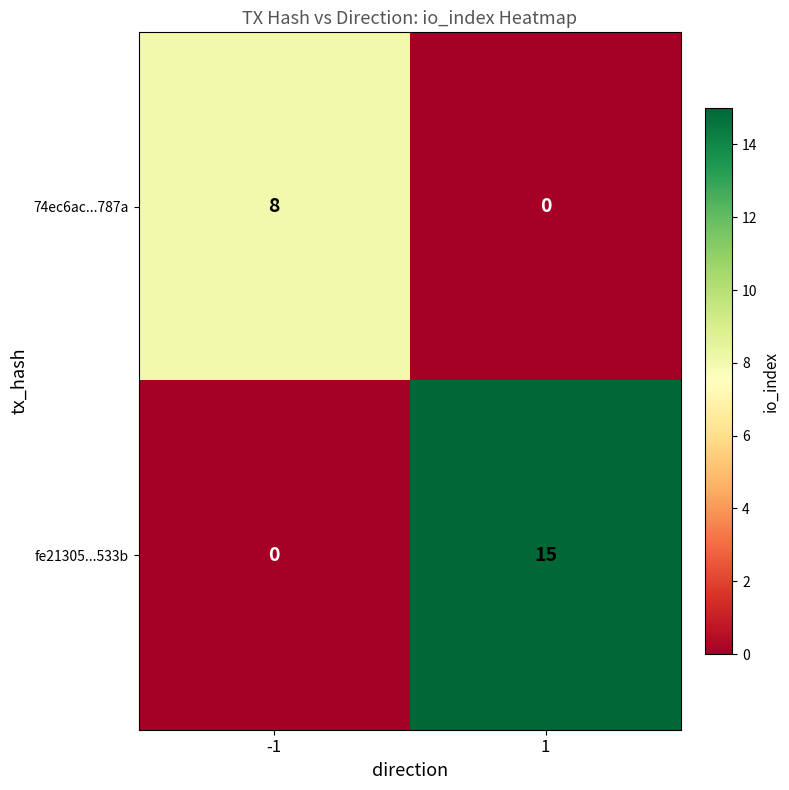

Which series changed the most between -1 and 1?

fe21305...533b